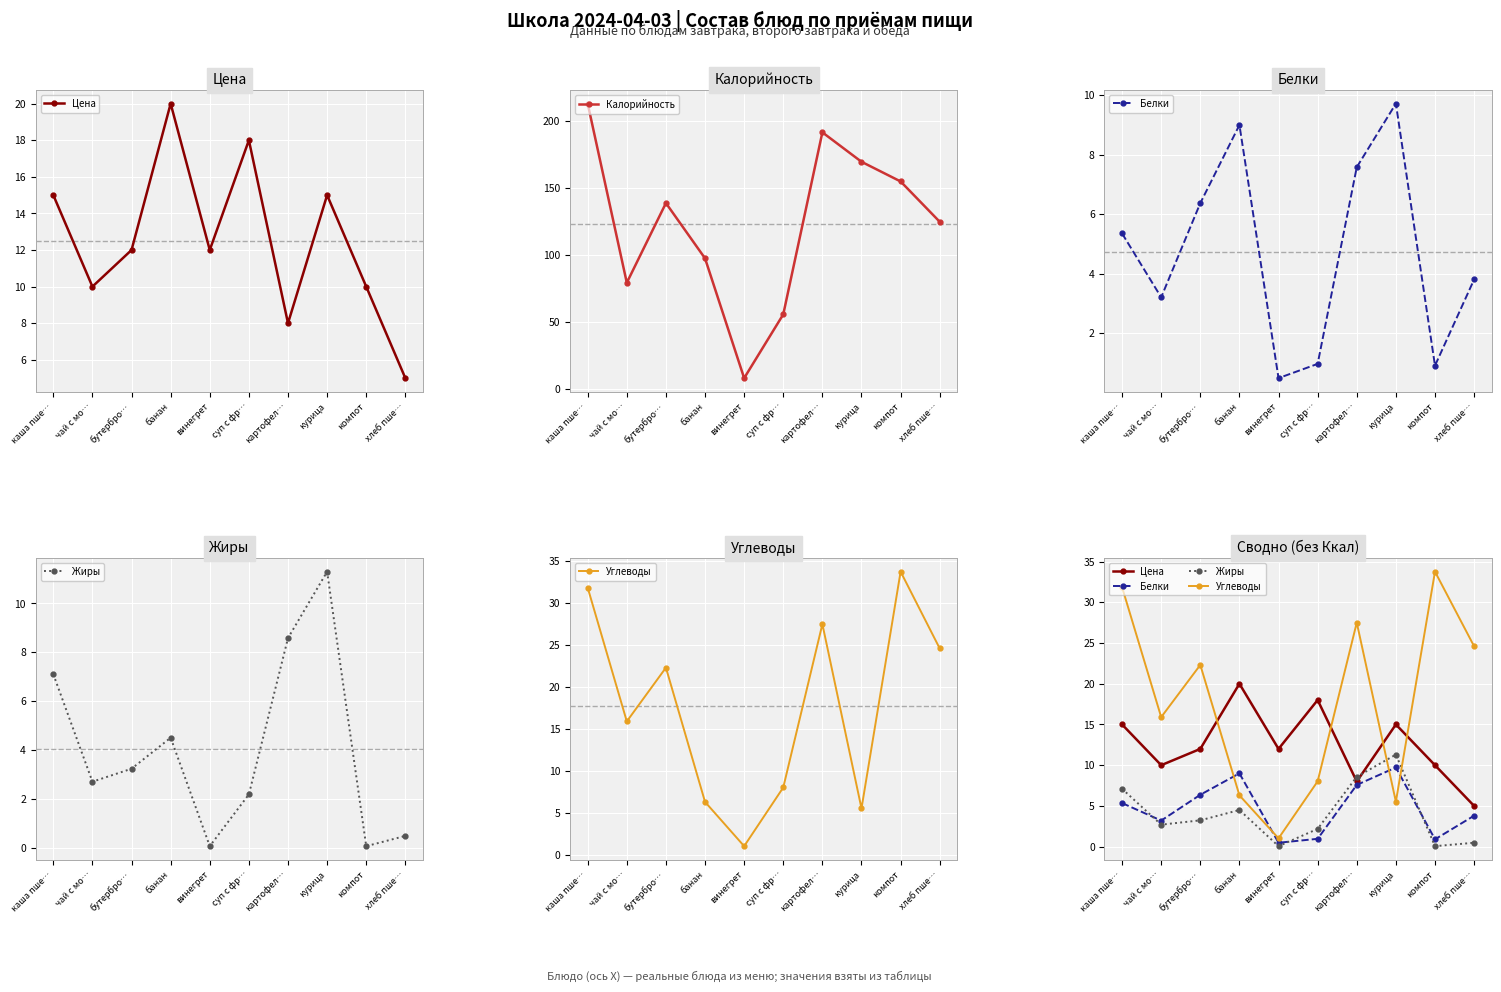

Where do Цена and Жиры first cross each other?

суп с фр… and картофел…